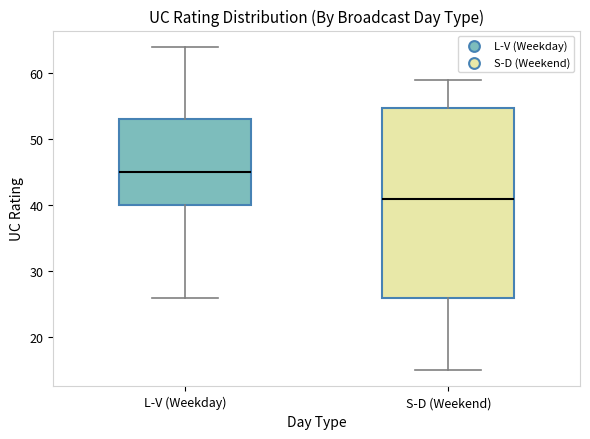

Which box has the highest median line?

L-V (Weekday)